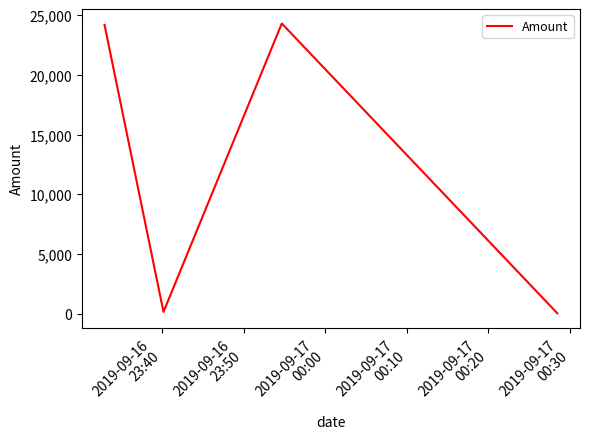

What is the maximum value shown in the chart?

24297.9